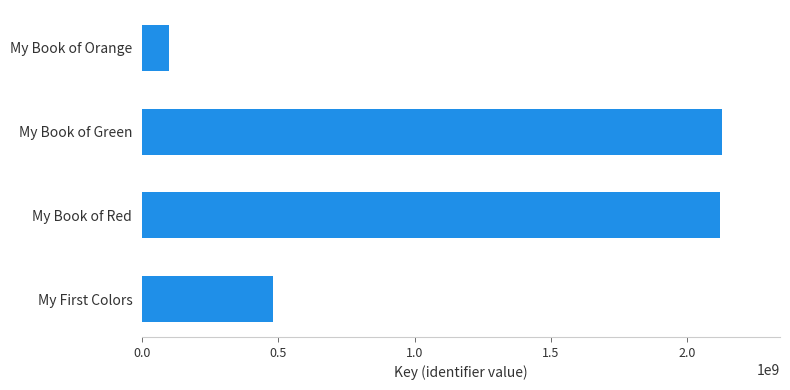

What is the average value?

1207408566